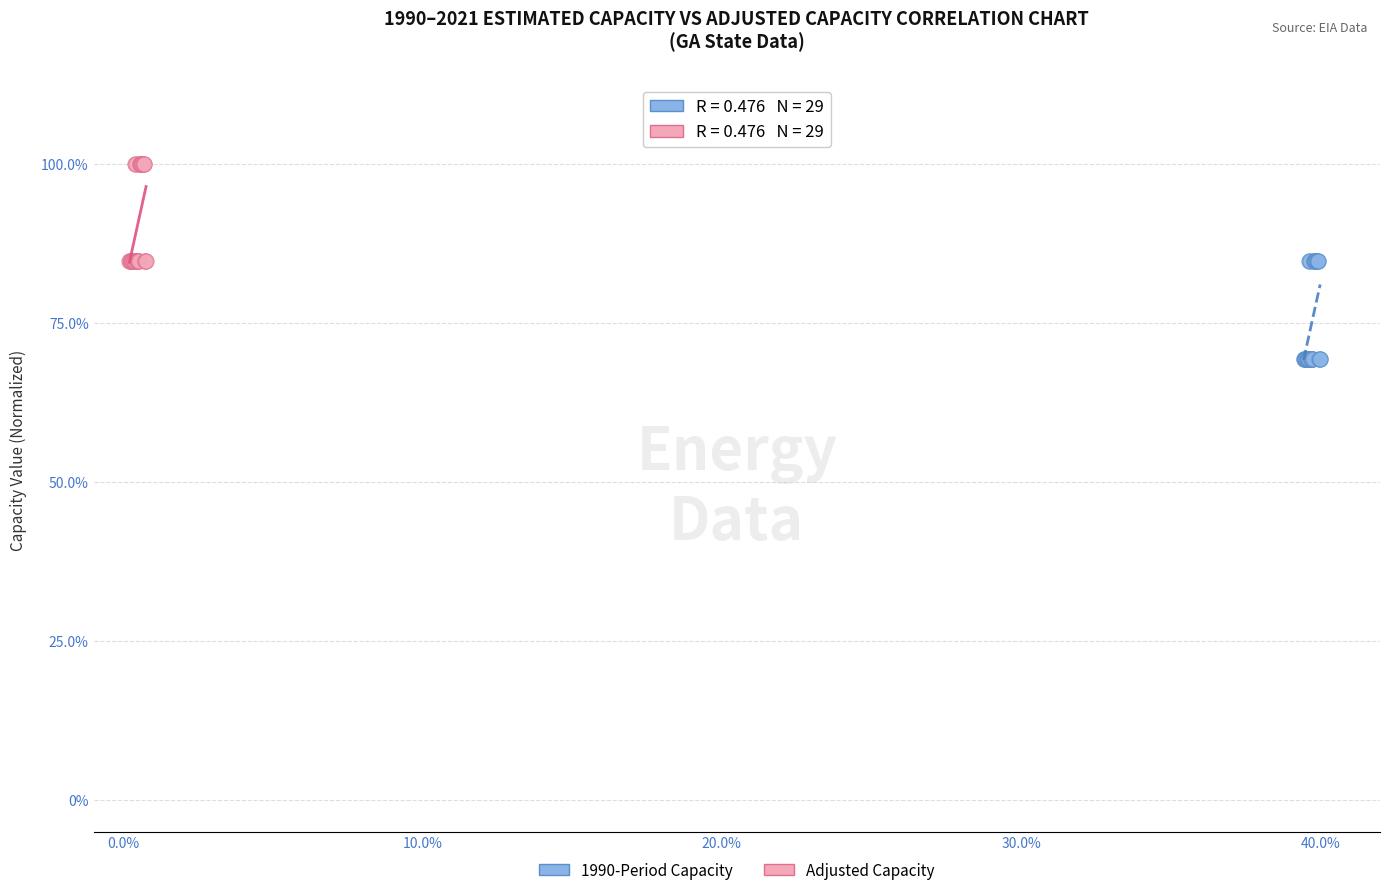

Which series contains the highest Y value?

Adjusted Capacity